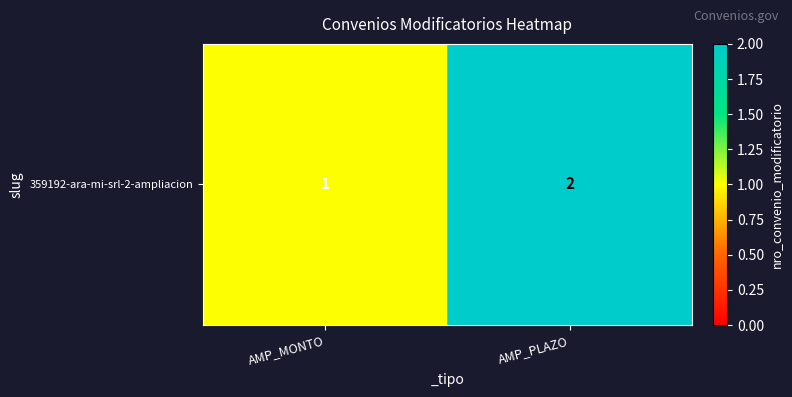

What is the smallest value displayed?

1